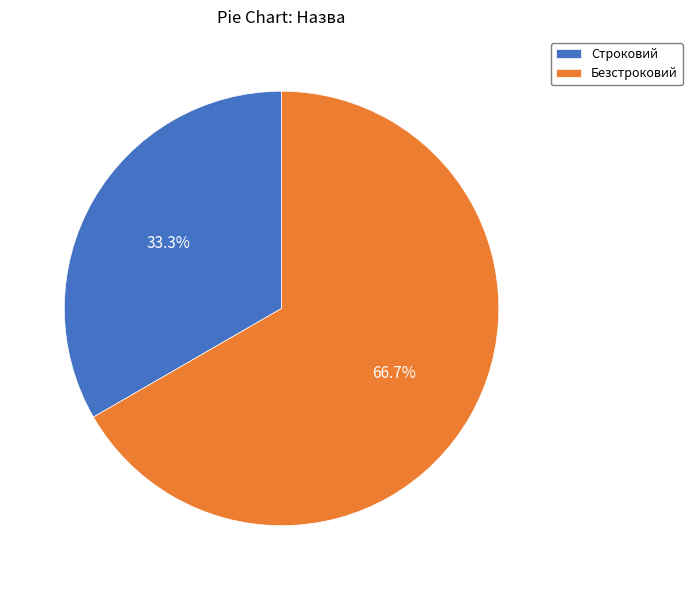

What is the total percentage of Безстроковий and Строковий?

100.0%